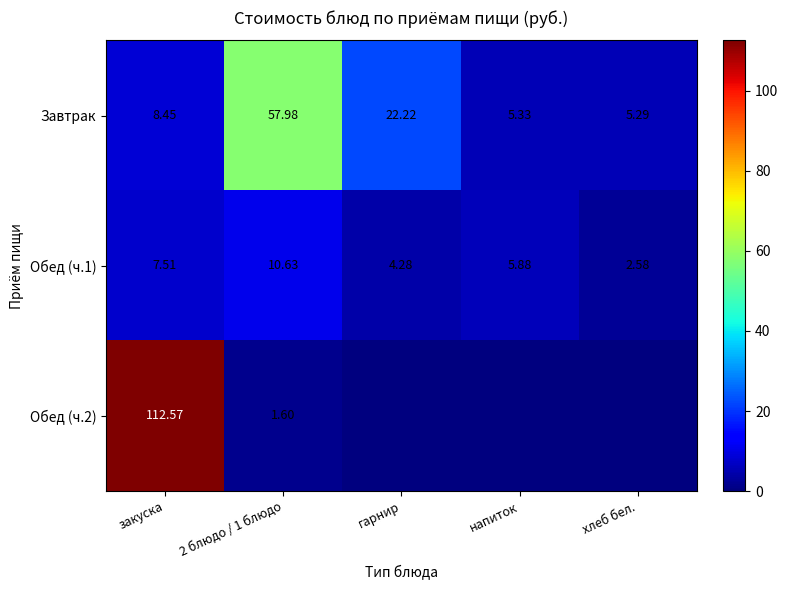

At how many categories does at least one series exceed 3?

5